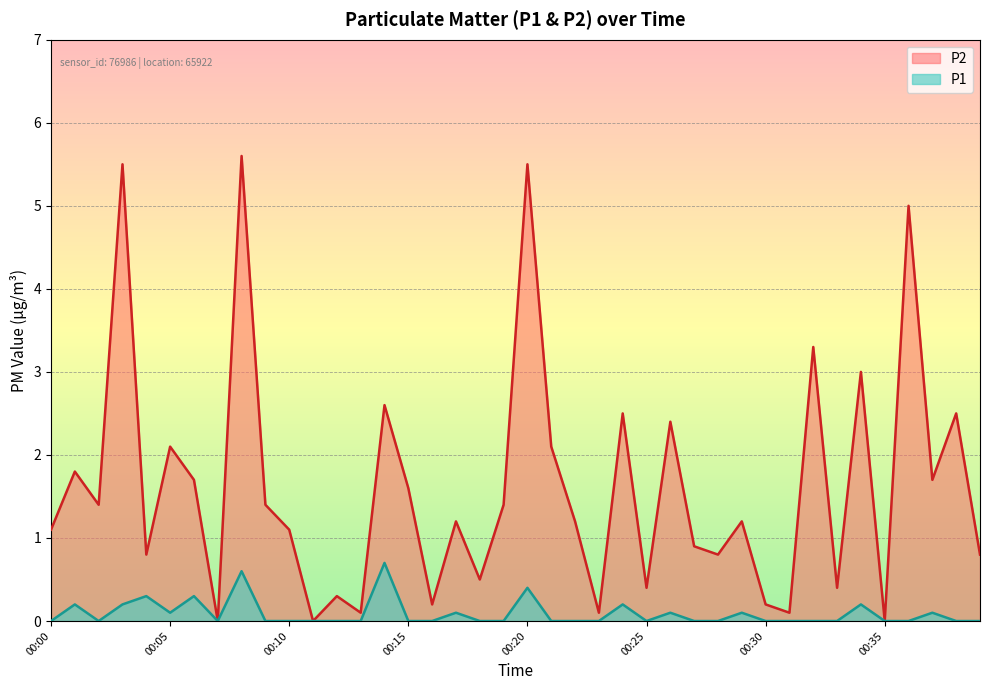

Does the chart display data point markers on the line(s)?

No